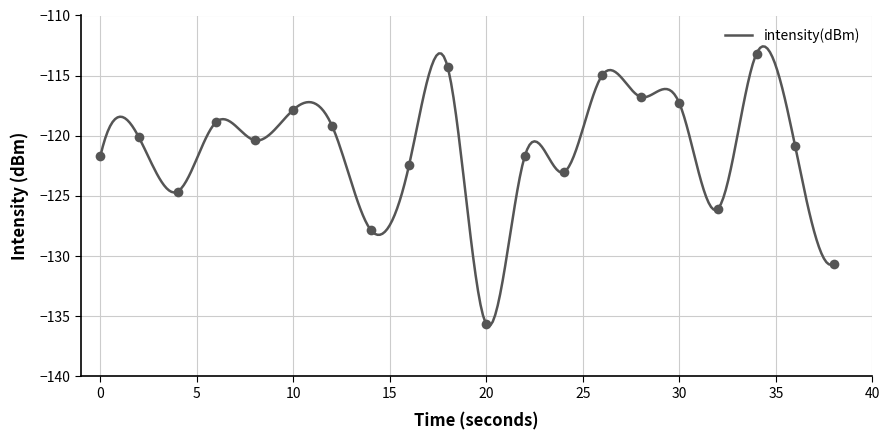

What is the difference between the maximum and minimum values?

22.5